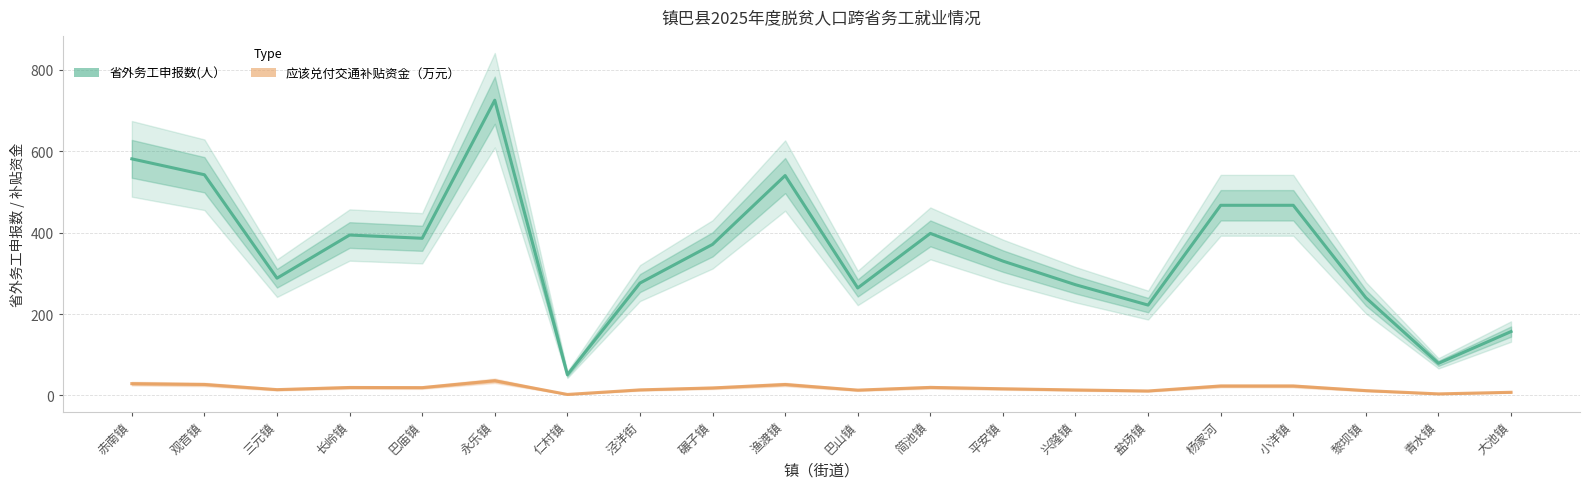

Which series has the widest spread of values?

省外务工申报数(人）